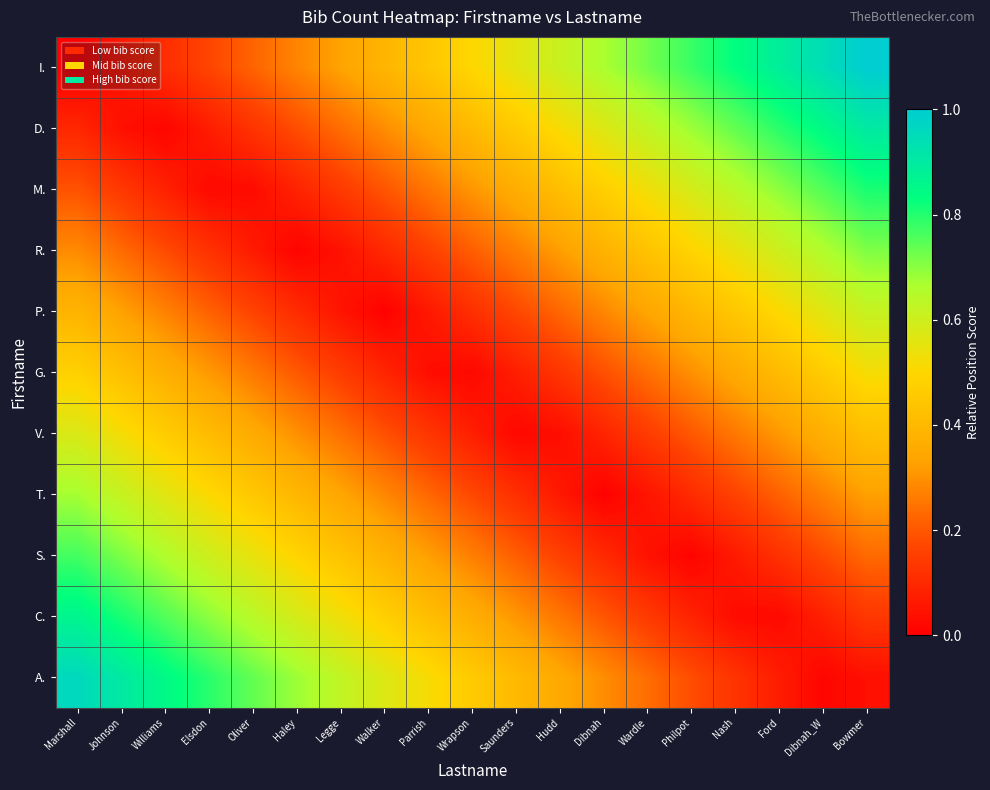

Which label corresponds to the largest value in the chart?

Bowmer